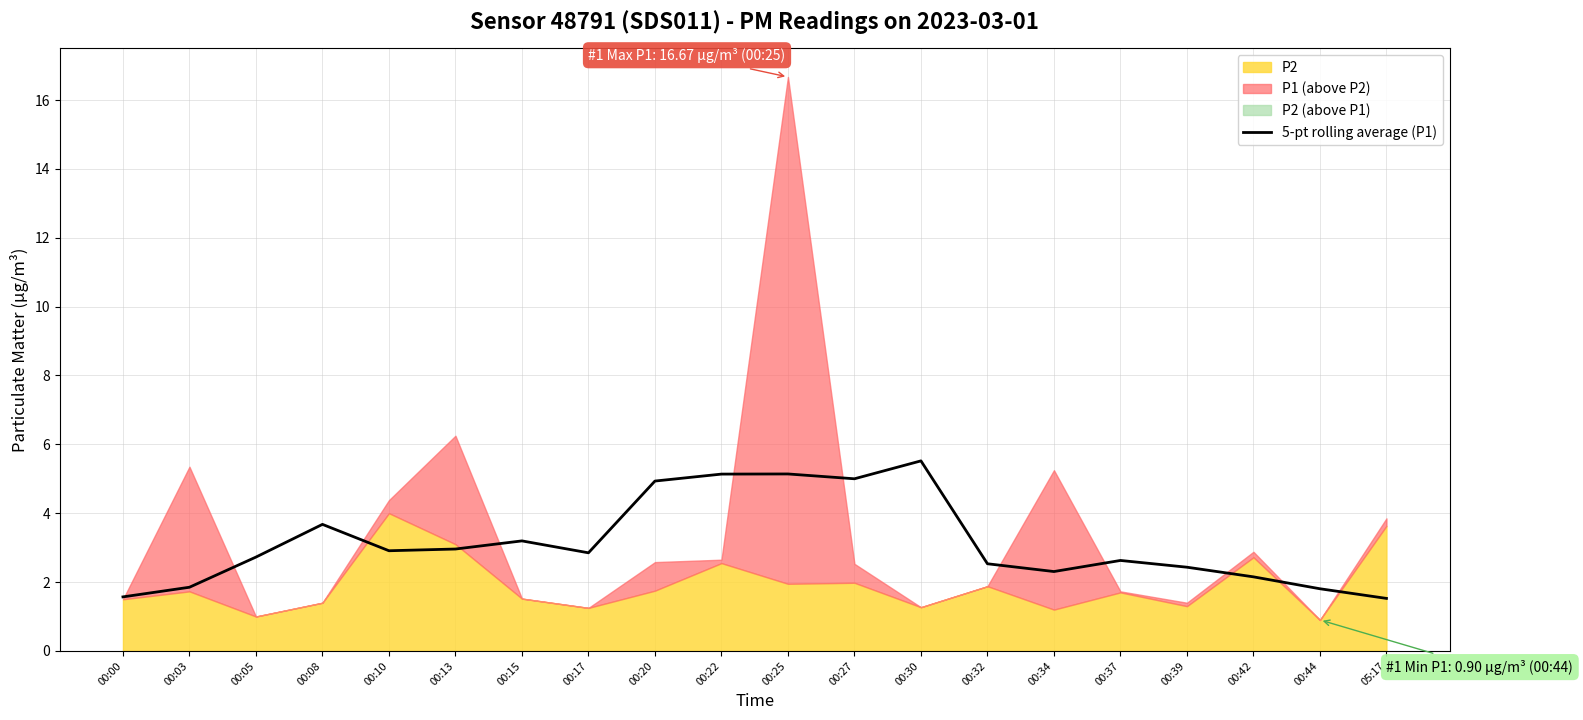

At which label does 5-pt rolling average (P1) reach its peak?

00:30